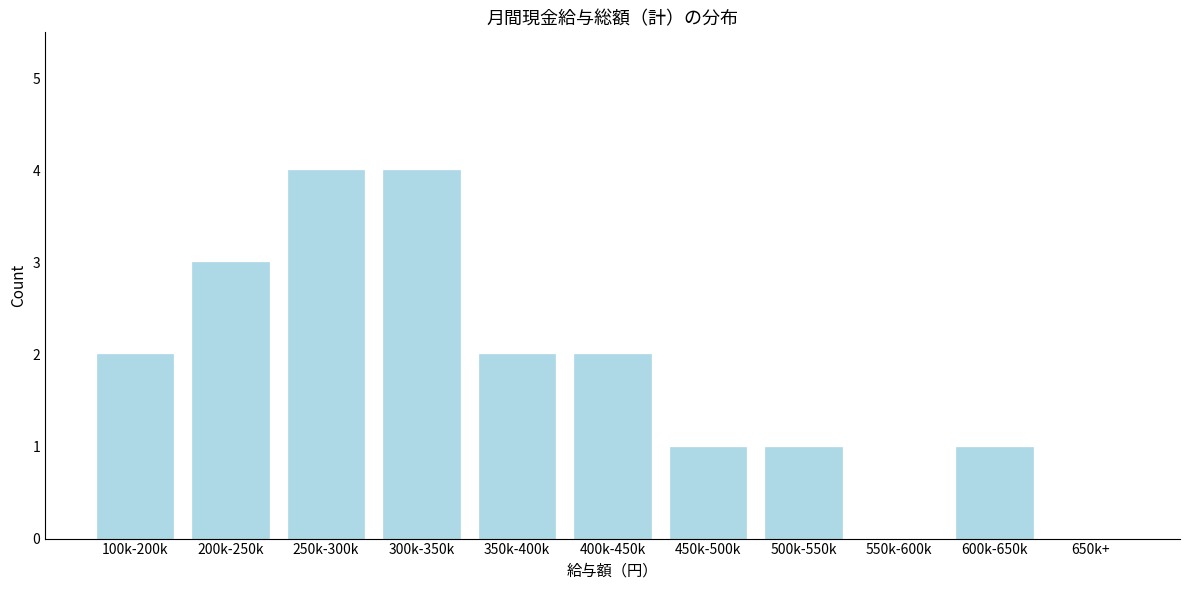

Reading left to right, list all the values displayed in this chart.

100k-200k=2	200k-250k=3	250k-300k=4	300k-350k=4	350k-400k=2	400k-450k=2	450k-500k=1	500k-550k=1	550k-600k=0	600k-650k=1	650k+=0